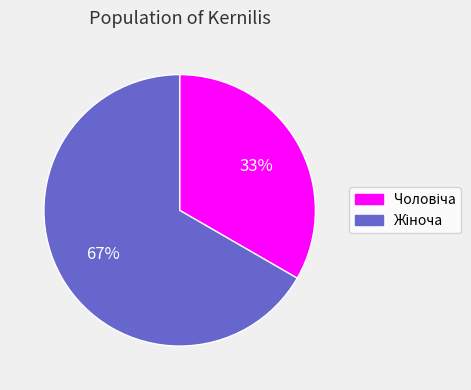

Is there any slice that represents more than half of the pie?

Yes